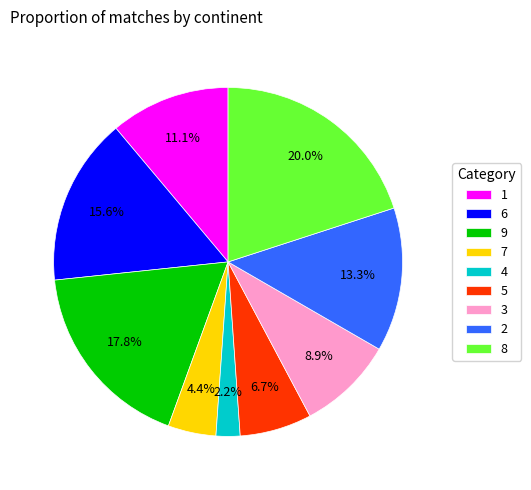

Rank the categories by value from highest to lowest.

8, 9, 6, 2, 1, 3, 5, 7, 4